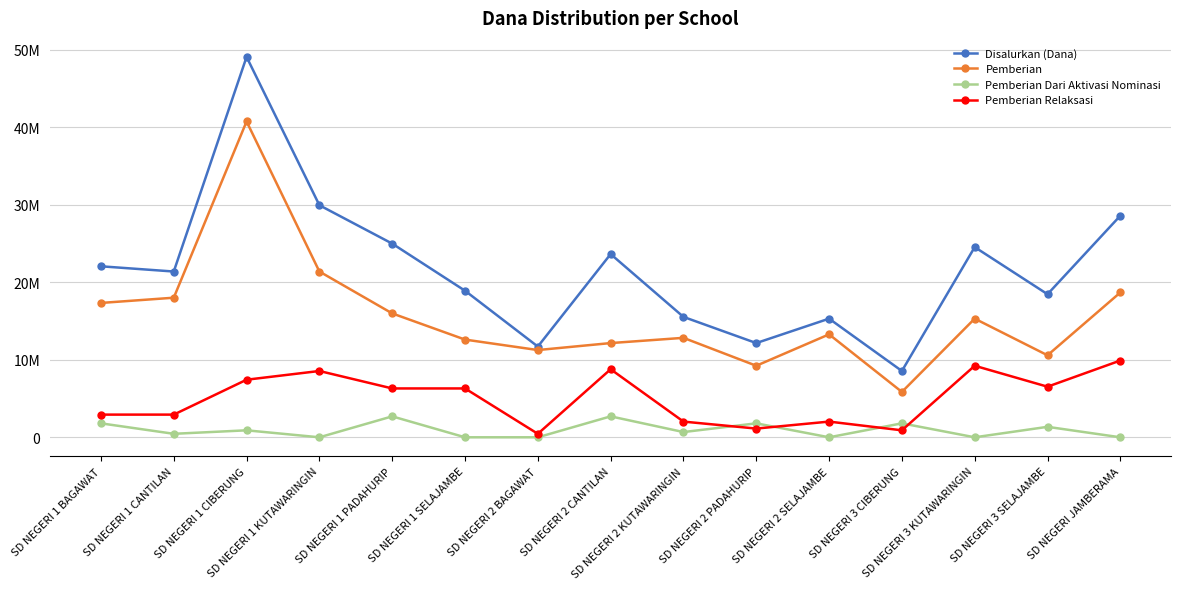

Where is the first local maximum for Disalurkan (Dana)?

SD NEGERI 1 CIBERUNG